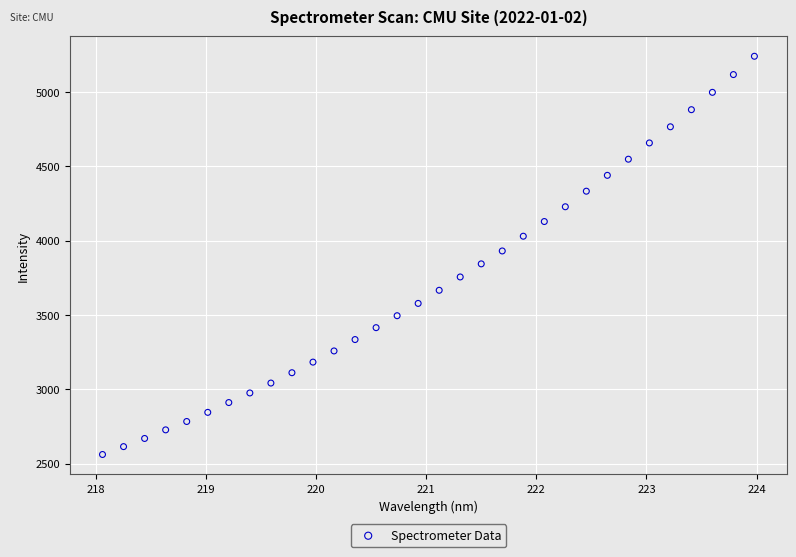

What is the range of X values (max minus min)?

5.9